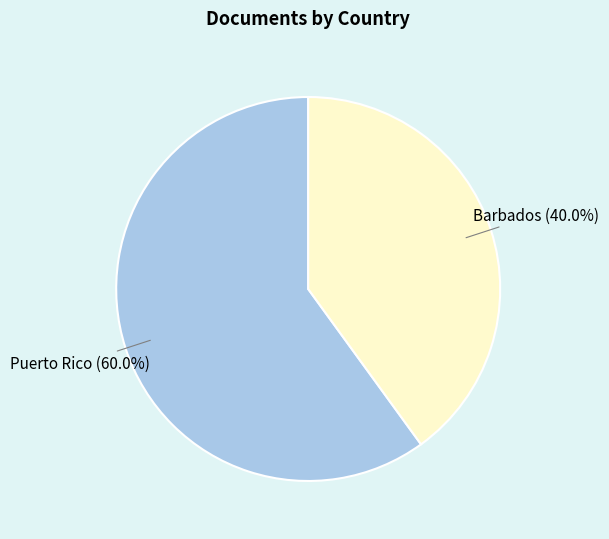

Does any single category account for the majority?

Yes